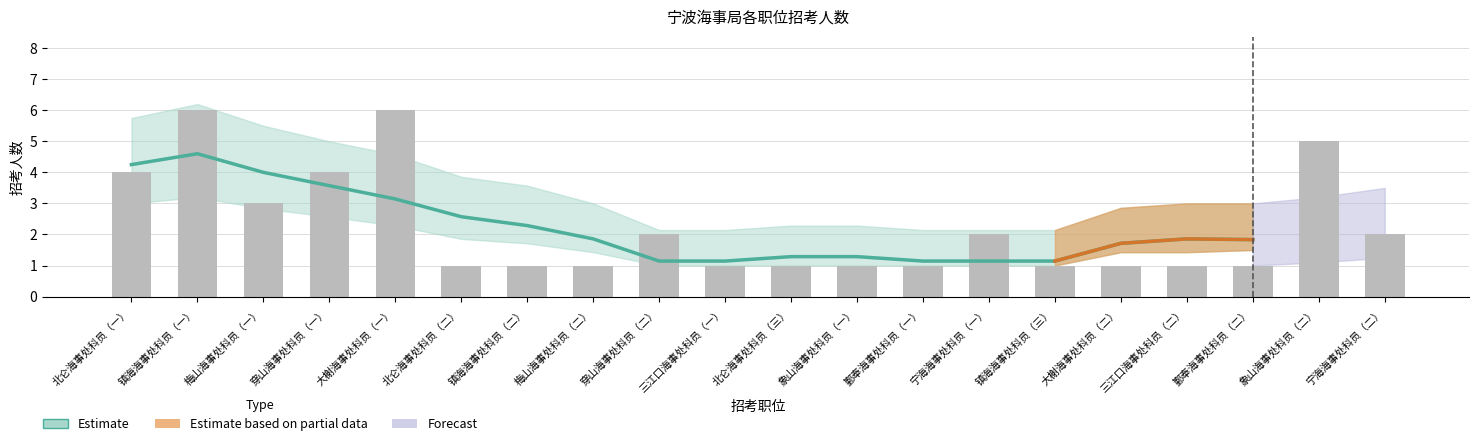

Is the value of 招考人数_upper at 大榭海事处科员（一） greater than the value of 招考人数_lower at 大榭海事处科员（一）?

Yes